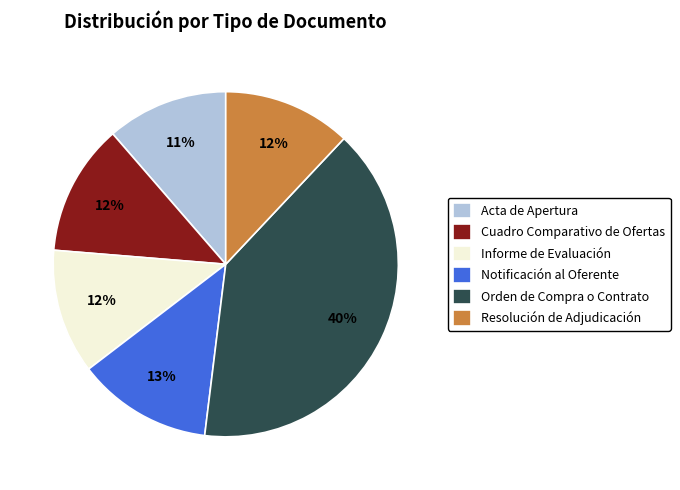

To the nearest percent, what percentage of the pie is Acta de Apertura?

11%